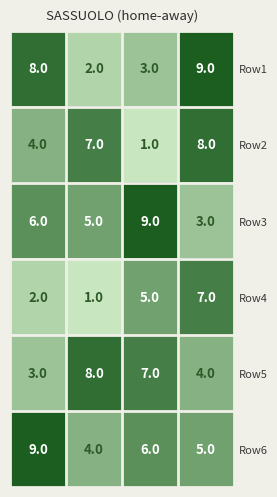

Reading right to left, list all the values displayed in this chart.

Row1: 9	3	2	8
Row2: 8	1	7	4
Row3: 3	9	5	6
Row4: 7	5	1	2
Row5: 4	7	8	3
Row6: 5	6	4	9